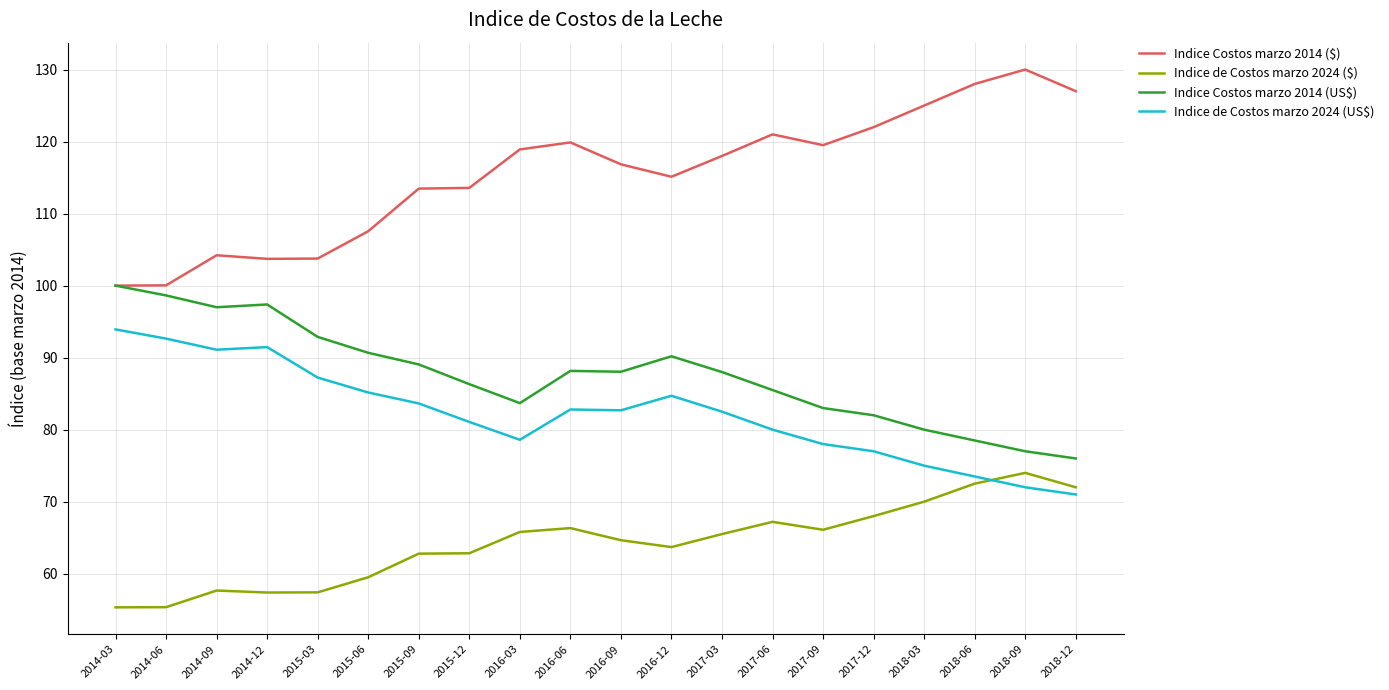

The Indice de Costos marzo 2024 (US$) series shows 78.0 at 2017-09. True or false?

True